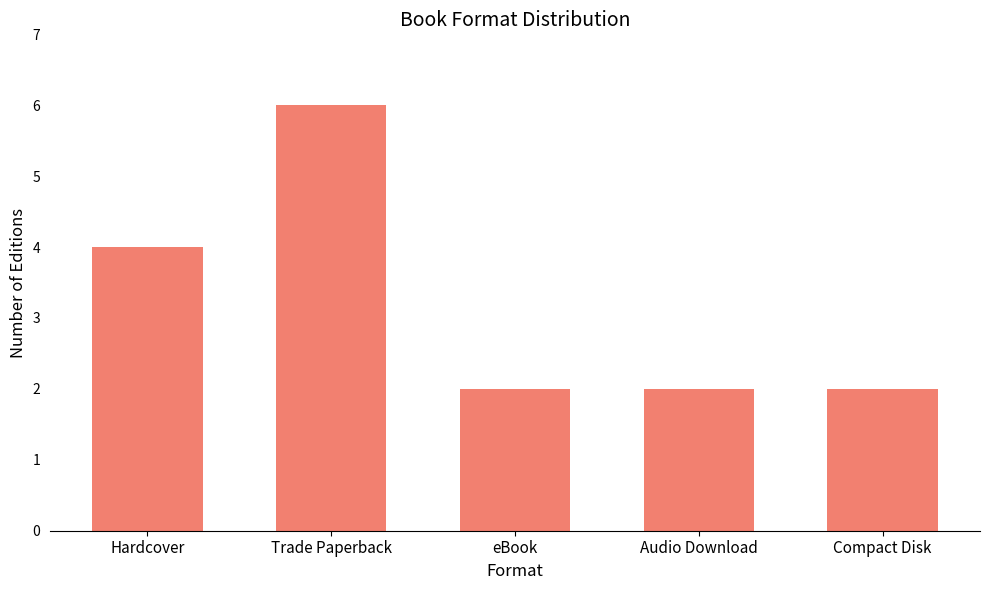

The value at Hardcover is 4. True or false?

True